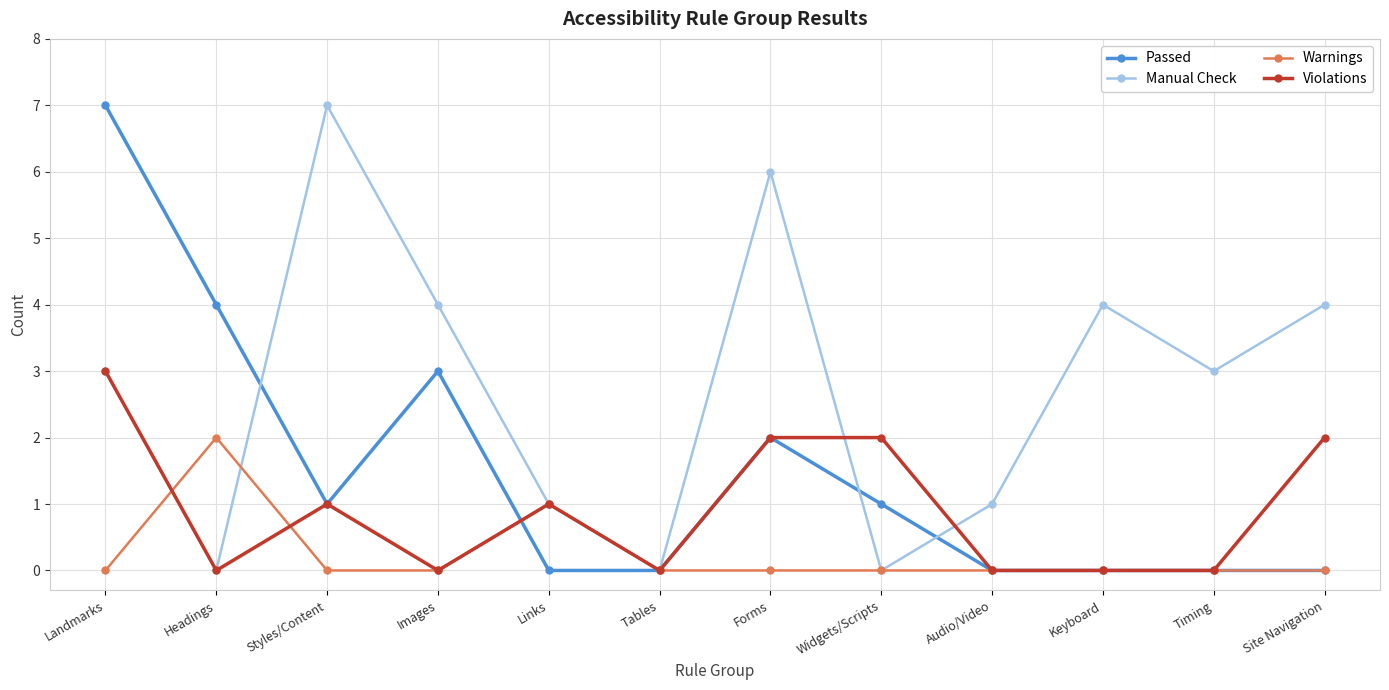

What position from the right is Tables?

7